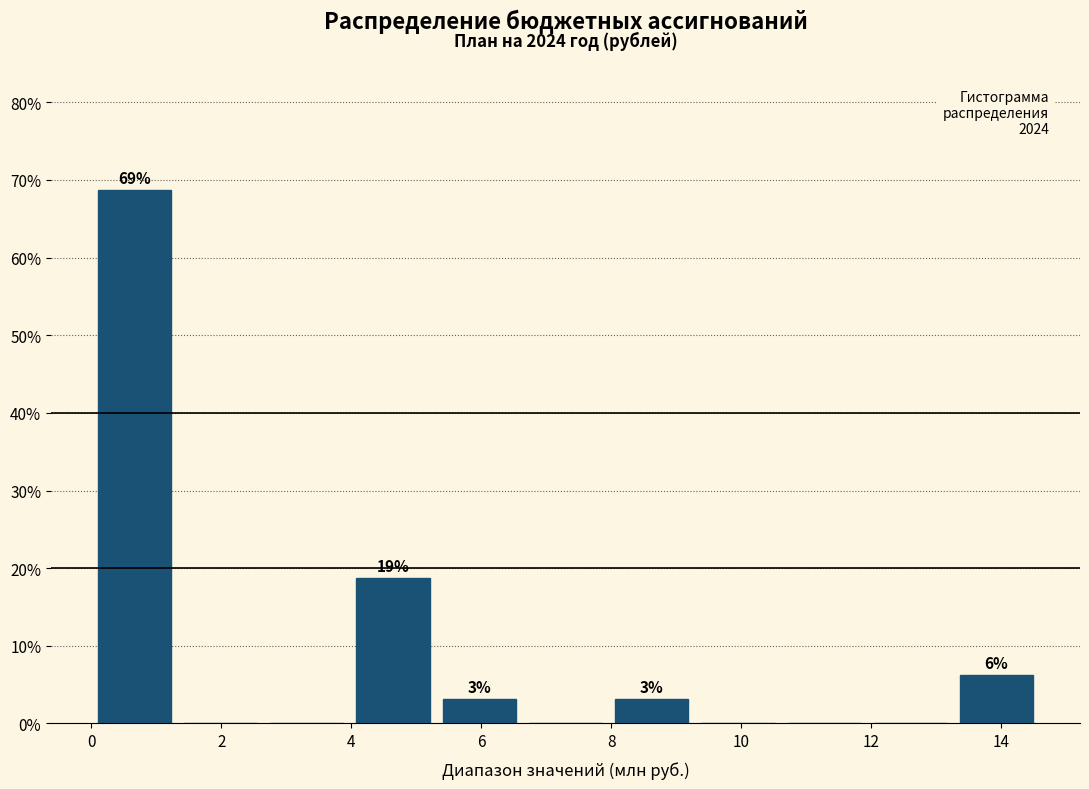

Which range on the x-axis has the tallest bar?

0.0 to 1.4